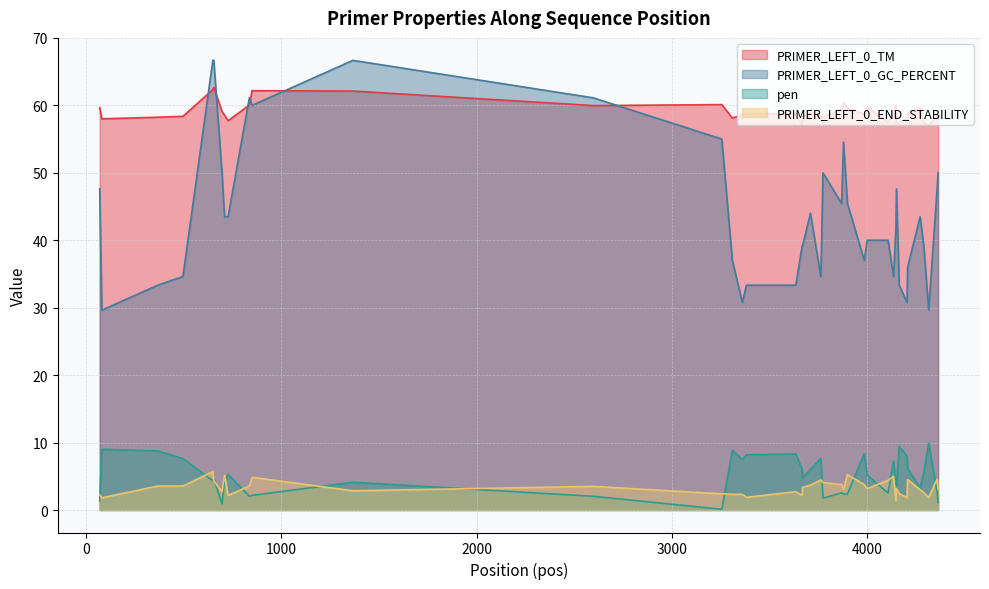

Reading left to right, transcribe all the data shown in this chart.

PRIMER_LEFT_0_TM: 59.6	58.0	58.2	58.4	62.3	62.7	59.1	58.5	57.7	60.0	62.2	62.1	60.0	60.1	58.1	58.5	58.8	58.7	57.0	58.3	59.0	58.3	58.2	59.5	60.4	59.6	58.7	59.8	57.5	58.7	60.0	57.4	57.6	58.0	58.8	59.7	57.4	57.1	58.3	58.9
PRIMER_LEFT_0_GC_PERCENT: 47.6	29.6	33.3	34.6	66.7	66.7	50.0	43.5	43.5	61.1	60.0	66.7	61.1	55.0	37.0	30.8	33.3	33.3	39.1	39.1	44.0	34.6	50.0	45.5	54.5	45.5	37.0	40.0	40.0	34.6	41.7	47.6	33.3	30.8	36.0	43.5	39.1	29.6	47.6	50.0
pen: 1.4	9.0	8.8	7.6	4.3	4.7	0.9	4.5	5.3	2.0	2.2	4.1	2.0	0.1	8.9	7.5	8.2	8.3	6.0	4.7	6.0	7.7	1.8	2.5	2.4	2.4	8.3	5.2	2.5	7.3	4.0	3.6	9.4	8.0	6.2	3.3	5.6	9.9	2.7	1.1
PRIMER_LEFT_0_END_STABILITY: 2.3	1.8	3.5	3.5	5.7	4.3	2.7	5.1	2.2	3.5	4.8	2.9	3.5	2.4	2.3	2.3	1.9	2.7	2.2	3.4	3.7	4.5	4.1	3.8	3.0	5.2	3.8	3.2	4.4	5.0	1.4	3.2	2.5	1.8	4.5	3.0	2.6	1.9	4.6	3.1